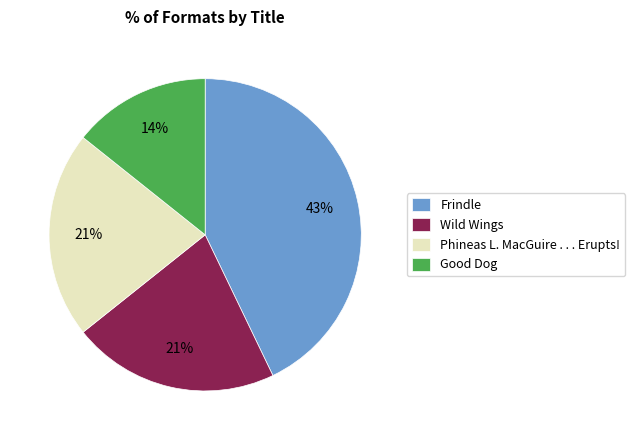

Which category has the smallest portion of the pie?

Good Dog